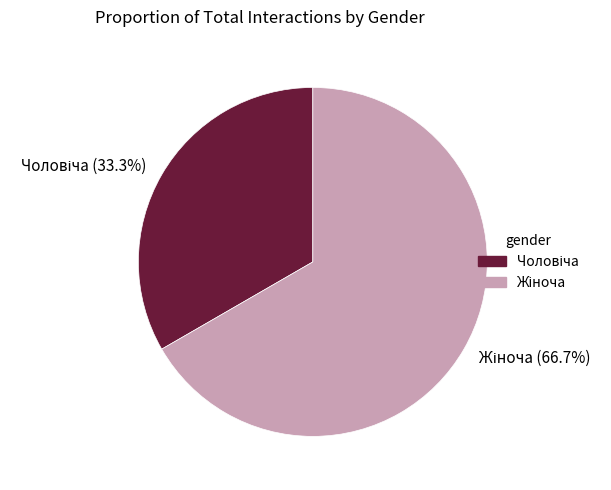

Is there a majority slice in this chart?

Yes